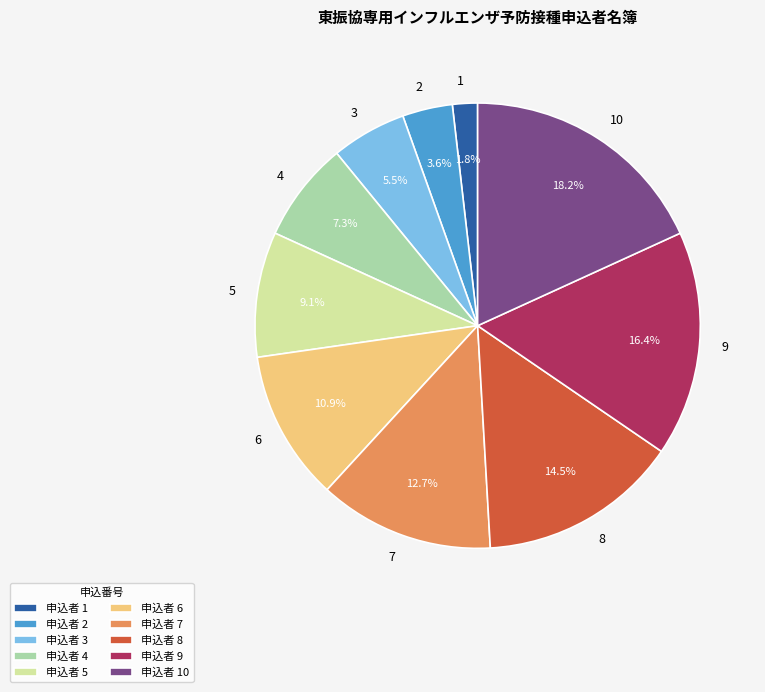

To the nearest percent, what percentage of the pie is 7?

13%